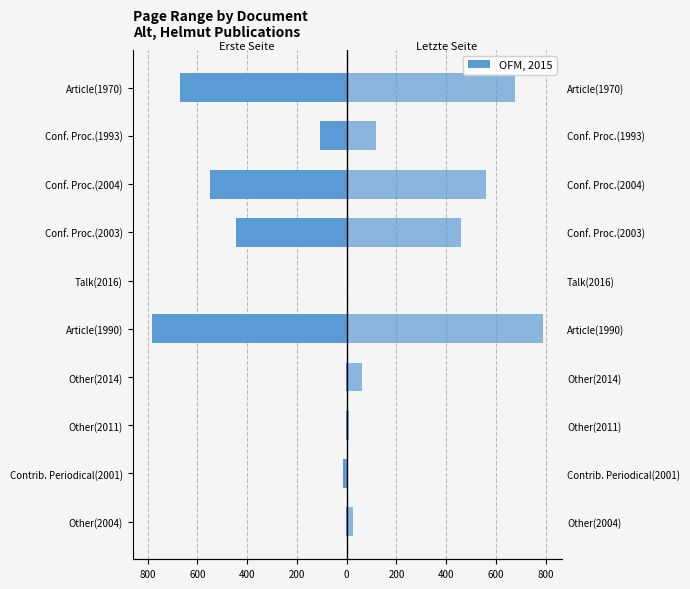

What is the sum of all Erste Seite values?

-2577.5